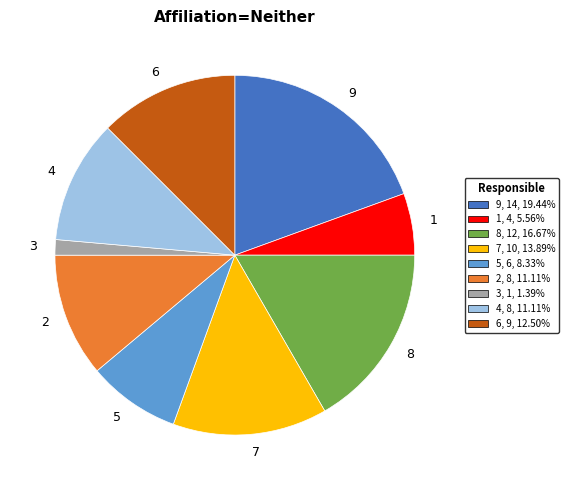

Between 3 and 9, which is larger?

9